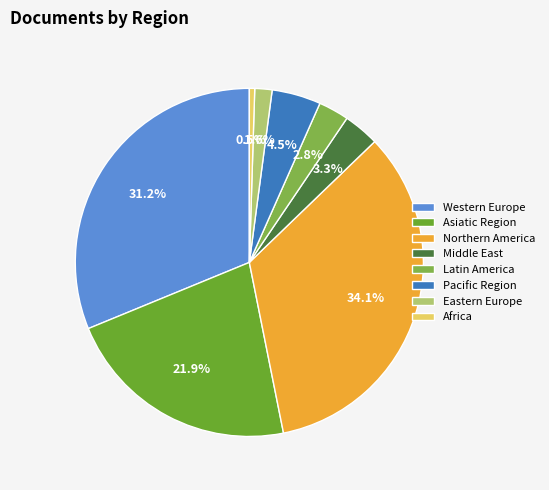

How many segments does this pie chart have?

8